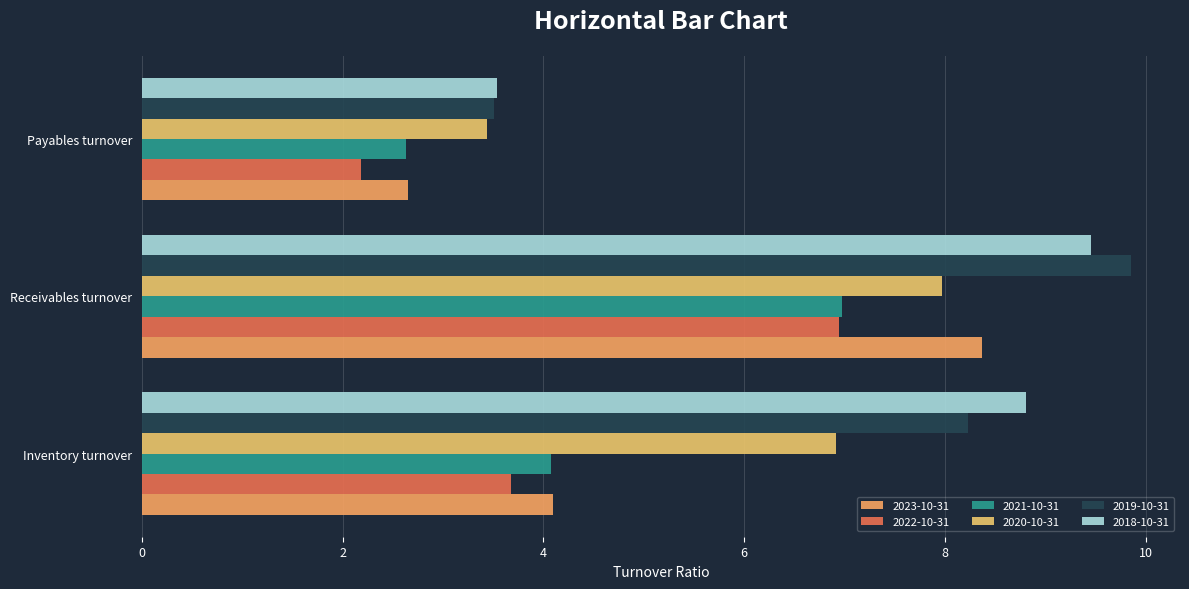

Is the value of 2018-10-31 at Payables turnover greater than the value of 2021-10-31 at Inventory turnover?

No